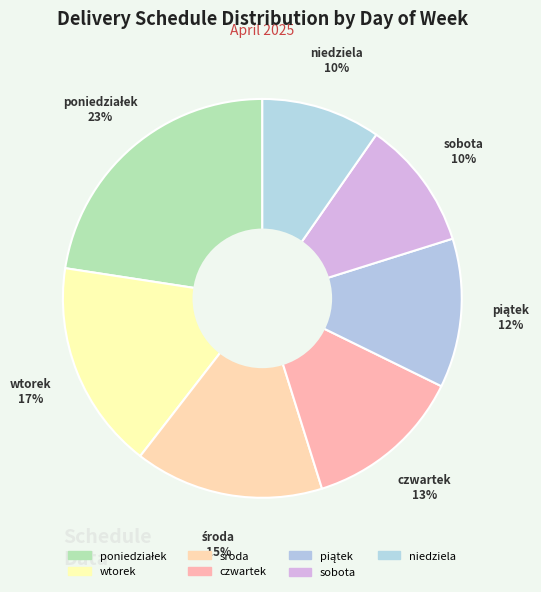

How many segments does this pie chart have?

7